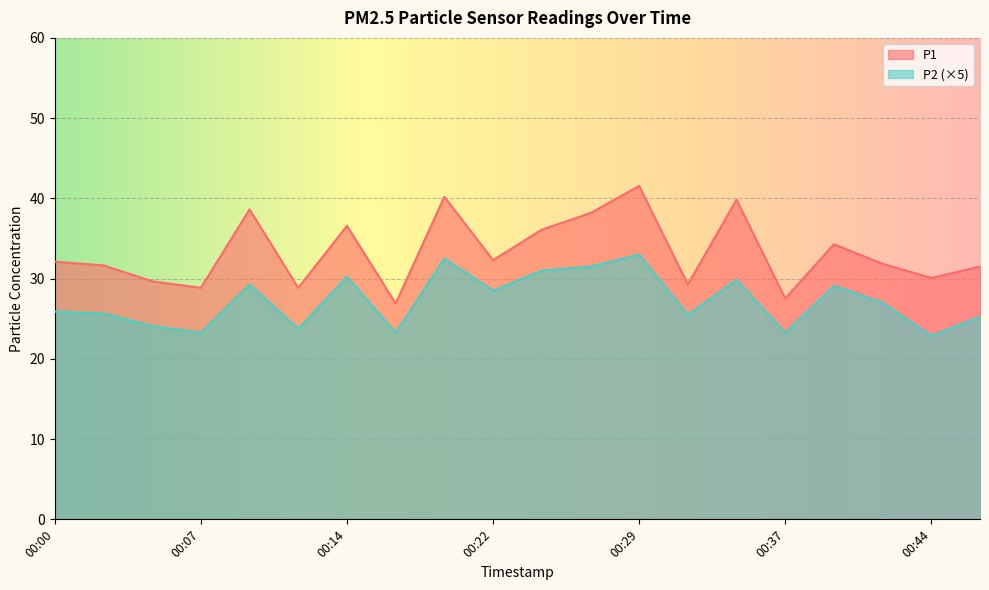

What is the difference between the maximum and second lowest values in the P2 series?

9.8